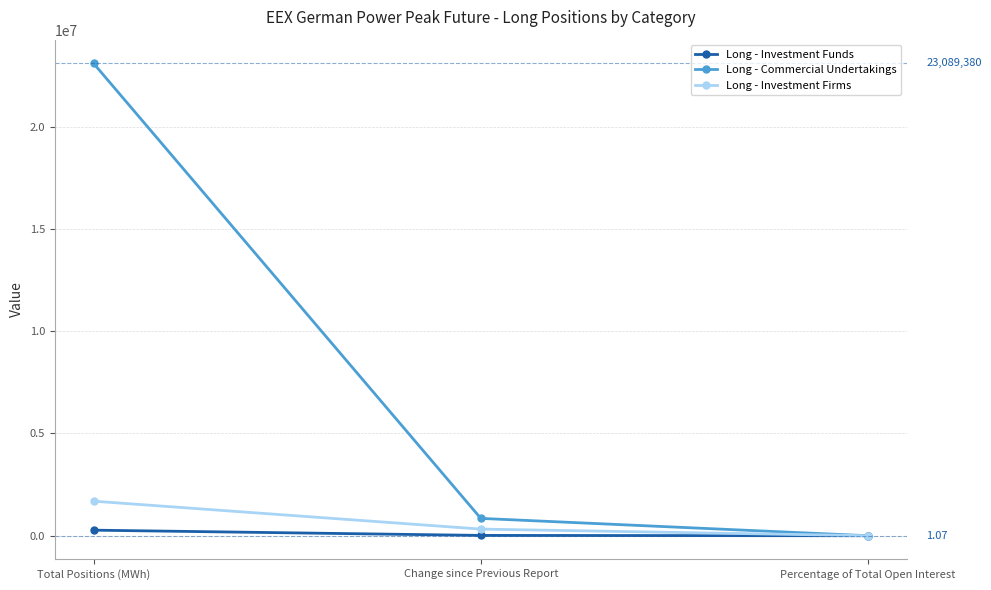

Which category has the highest value in the Long - Commercial Undertakings series?

Total Positions (MWh)